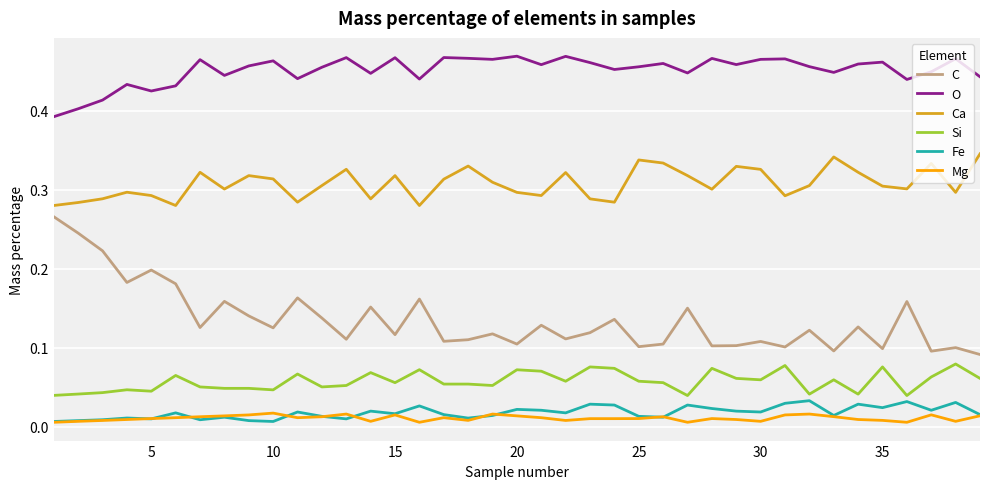

True or false: Mg and Ca intersect in this chart.

False